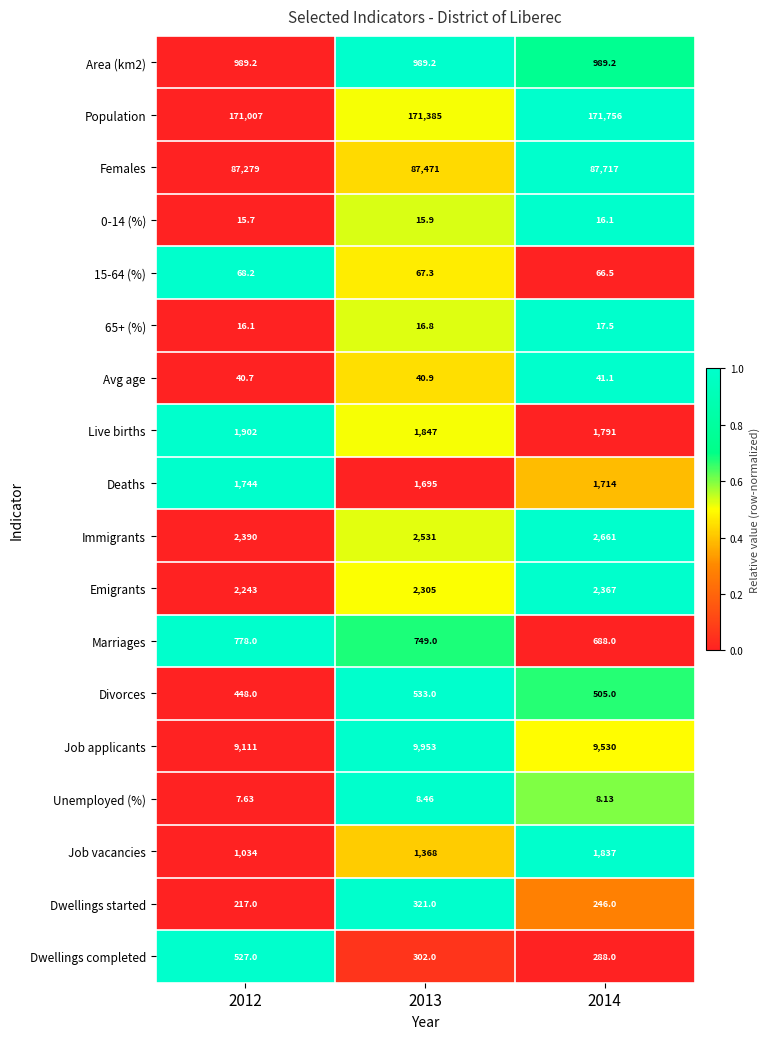

Which series has the largest total across all categories?

Population